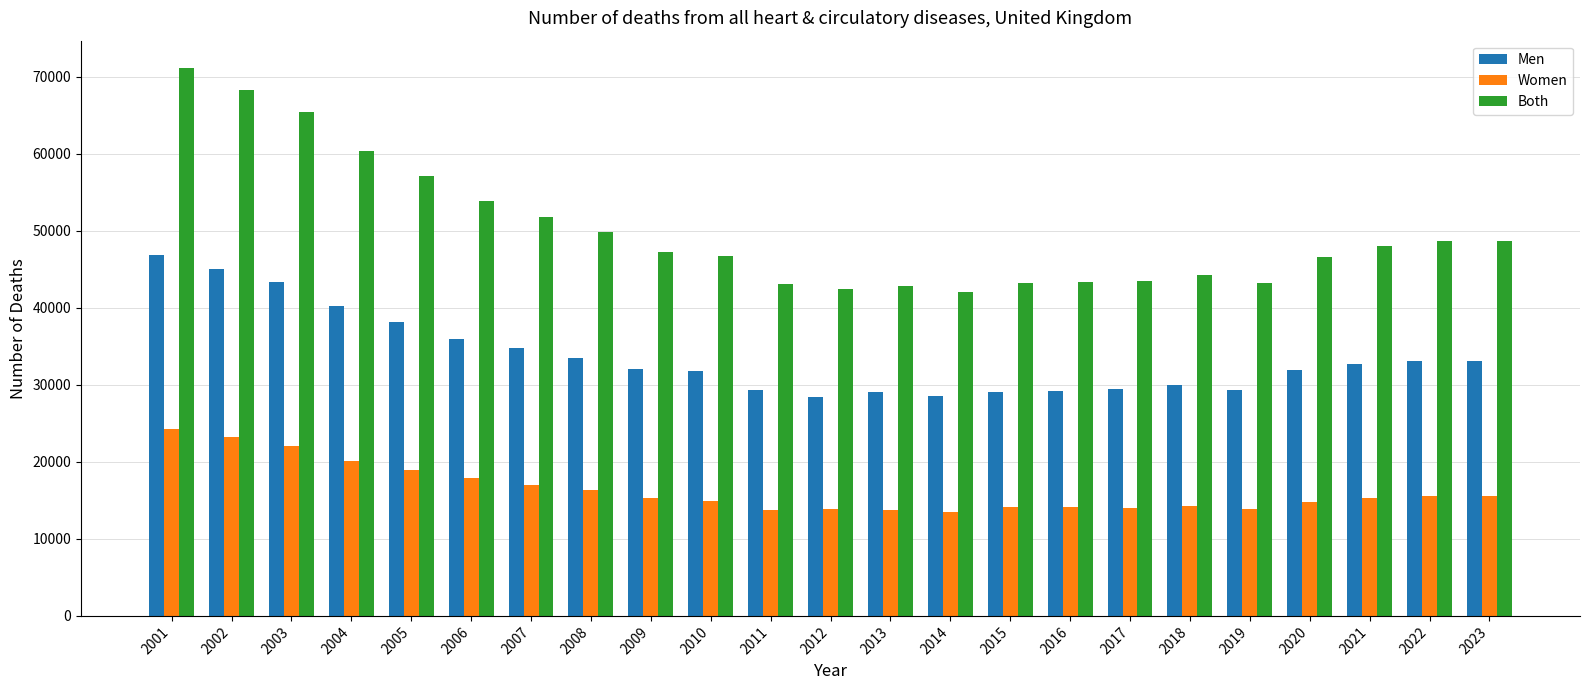

What is the difference between the maximum and minimum values in the Women series?

10823